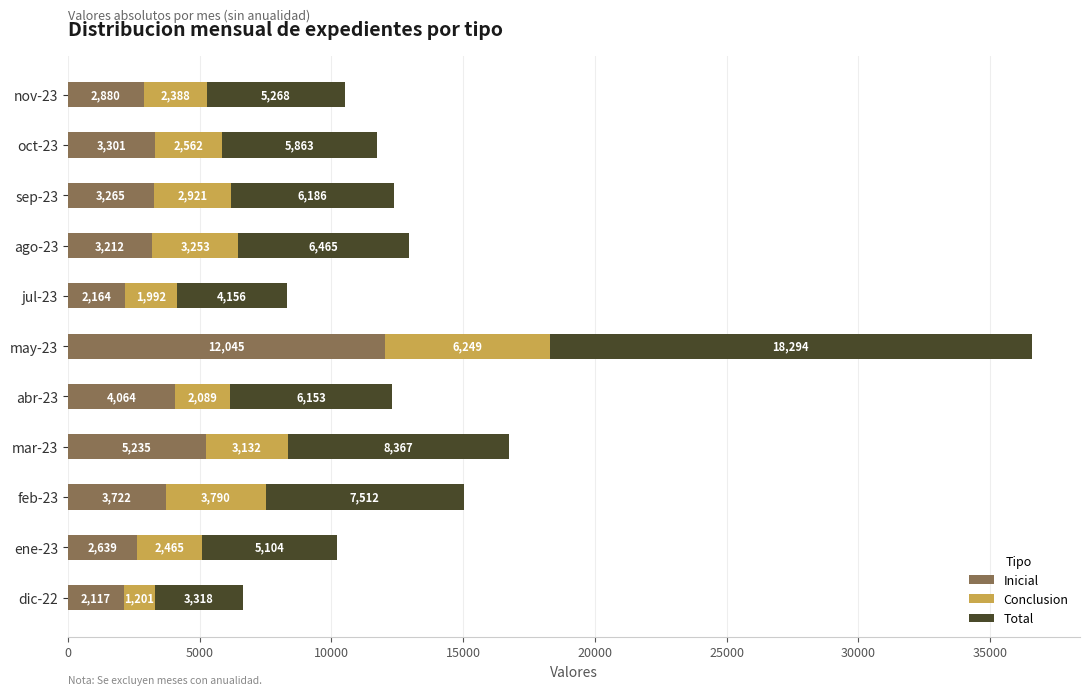

What is the sum of the Inicial values at feb-23 and ene-23?

6361